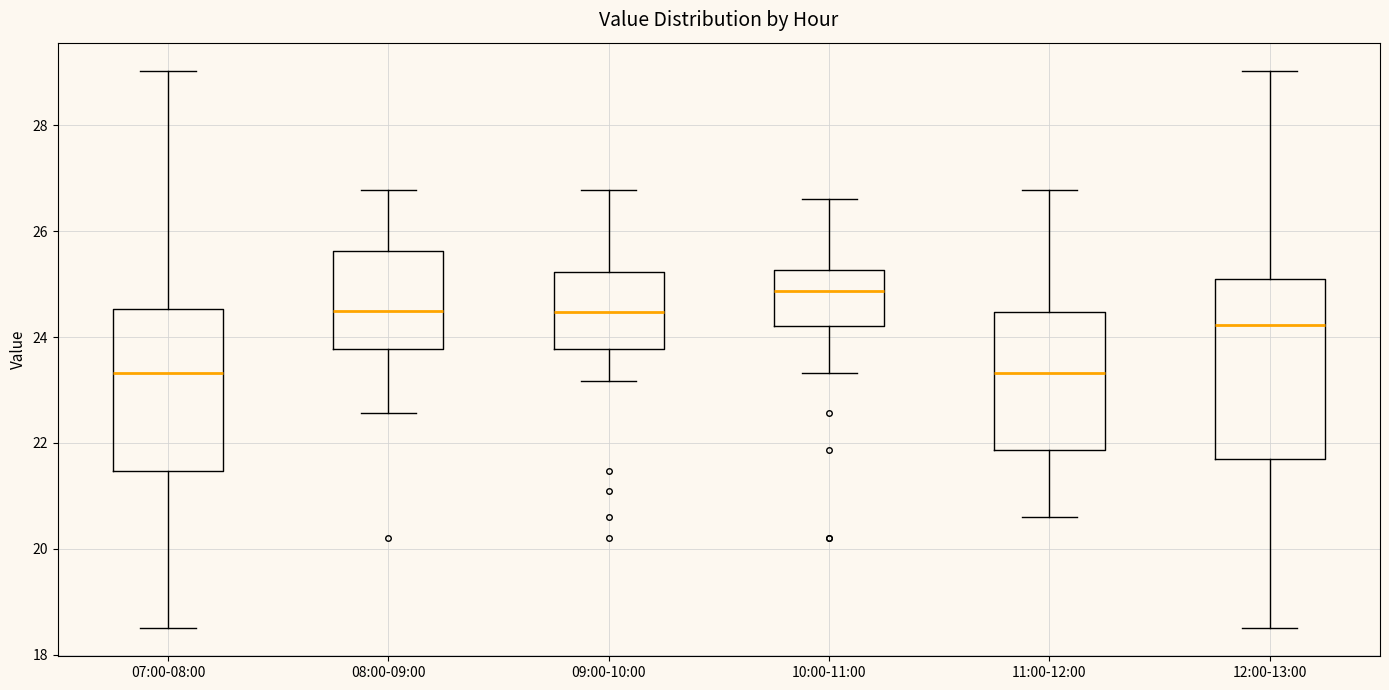

Reading left to right, transcribe this box plot: for each box, give where its median line is, the range the box spans, and where its two whiskers end, as read against the y-axis. The values are not printed on the chart, so give them approximately, as read against the axis.

07:00-08:00: median 23.4, box 21.4 to 24.6, whiskers 18.6 to 29.0
08:00-09:00: median 24.6, box 23.8 to 25.6, whiskers 22.6 to 26.8
09:00-10:00: median 24.4, box 23.8 to 25.2, whiskers 23.2 to 26.8
10:00-11:00: median 24.8, box 24.2 to 25.2, whiskers 23.4 to 26.6
11:00-12:00: median 23.4, box 21.8 to 24.4, whiskers 20.6 to 26.8
12:00-13:00: median 24.2, box 21.8 to 25.2, whiskers 18.6 to 29.0